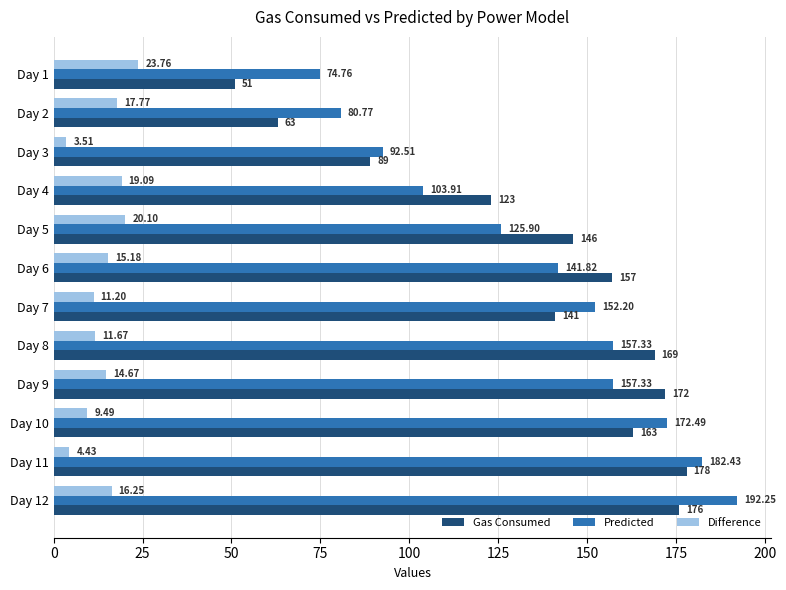

What is the sum of all Difference values?

167.1